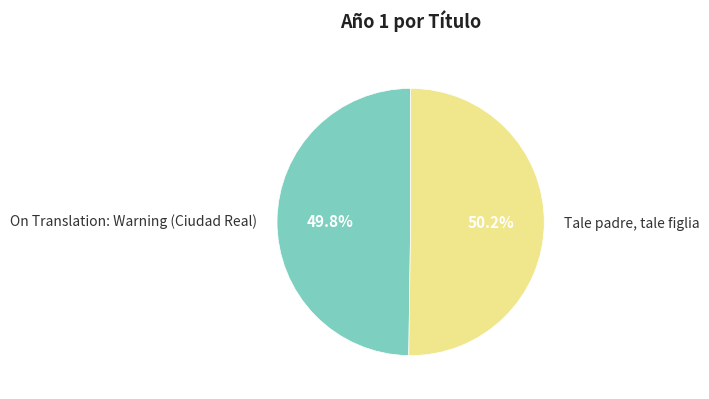

Is there any slice that represents more than half of the pie?

Yes